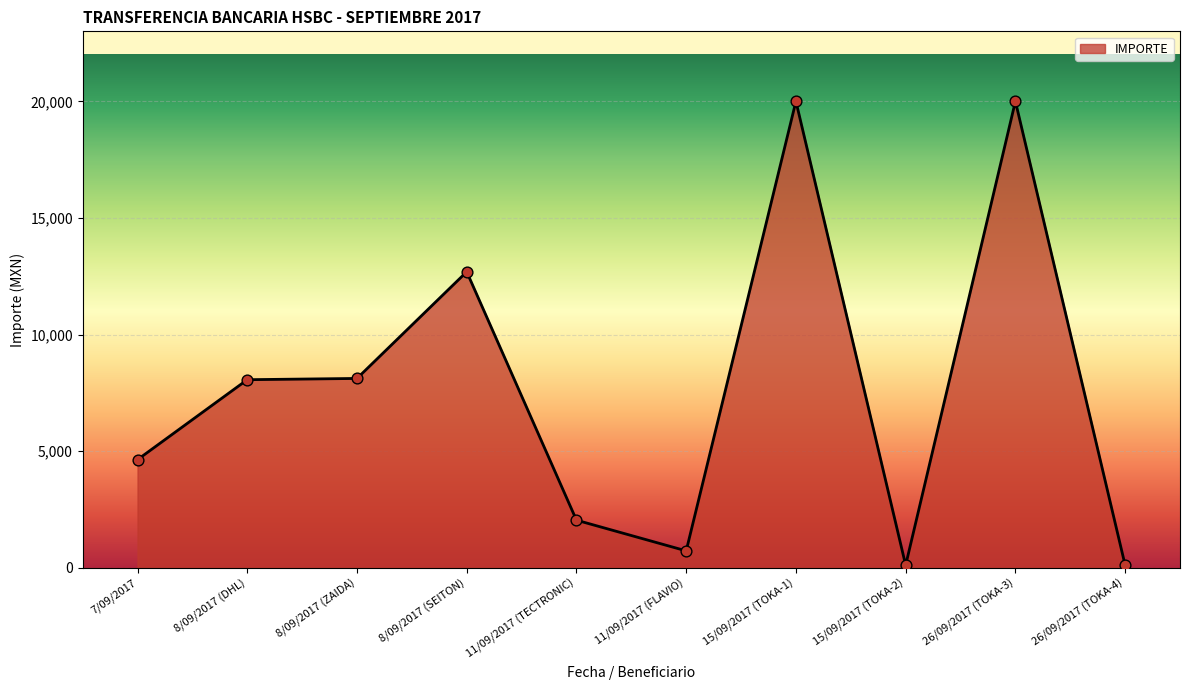

What is the change in value from 26/09/2017 (TOKA-3) to 26/09/2017 (TOKA-4)?

-19884.0